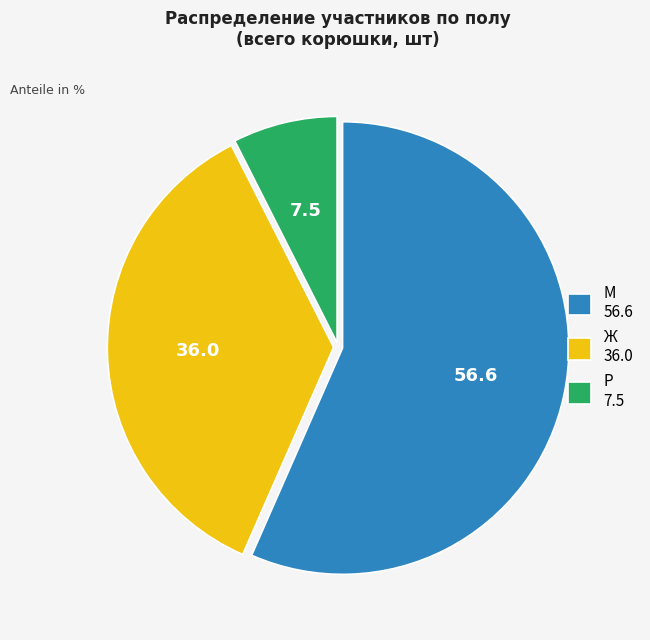

How many segments does this pie chart have?

3